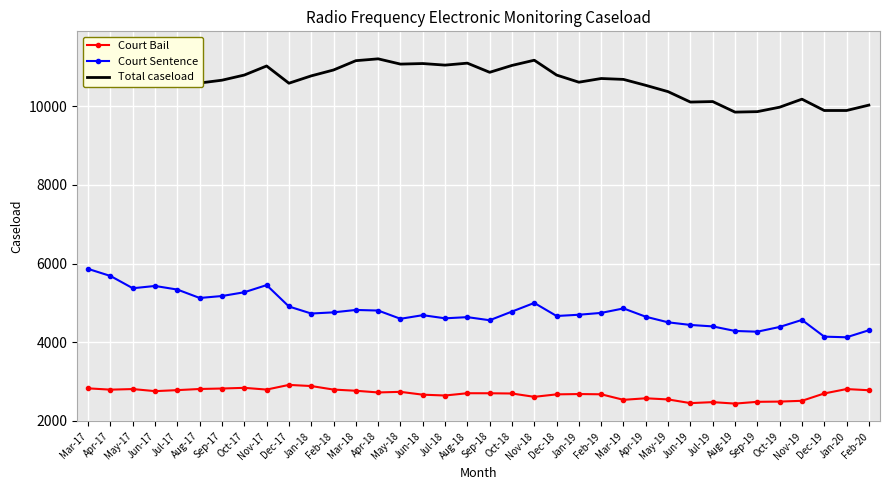

What is the smallest value displayed?

2432